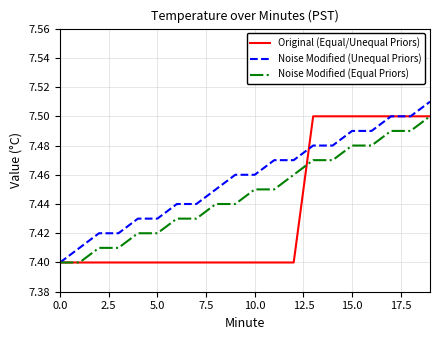

Is this an area chart (filled region under the line)?

No